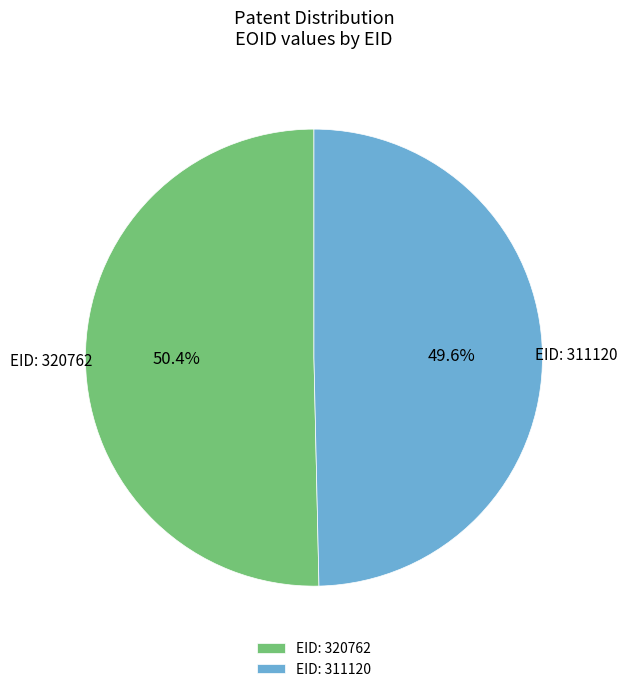

Rank the categories by value from highest to lowest.

EID: 320762, EID: 311120